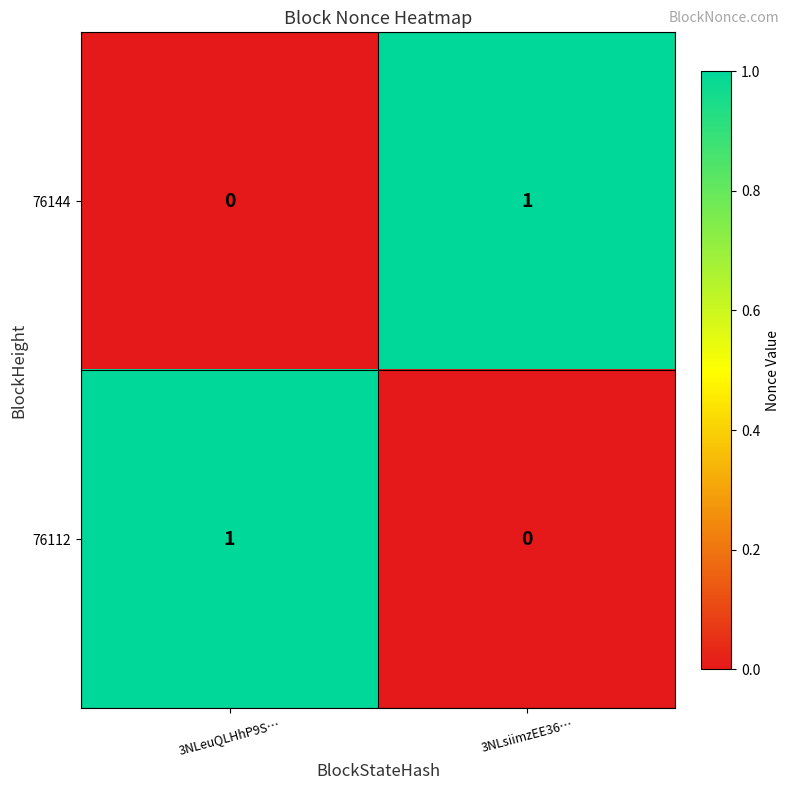

Which category has the lowest value in the 76144 series?

3NLeuQLHhP9S…